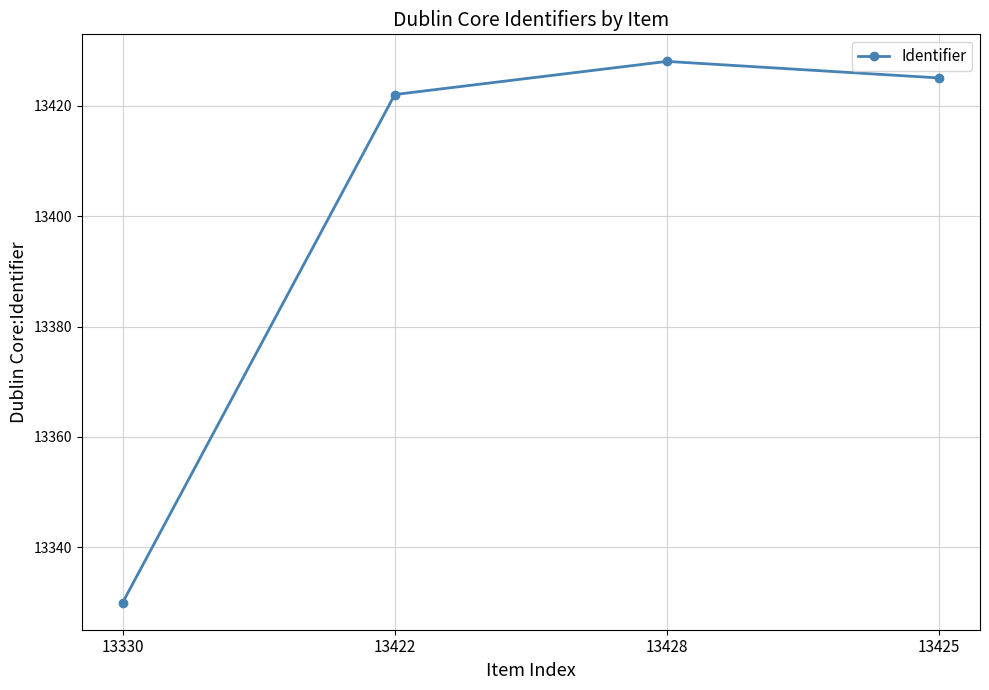

What is the minimum value shown in the chart?

13330